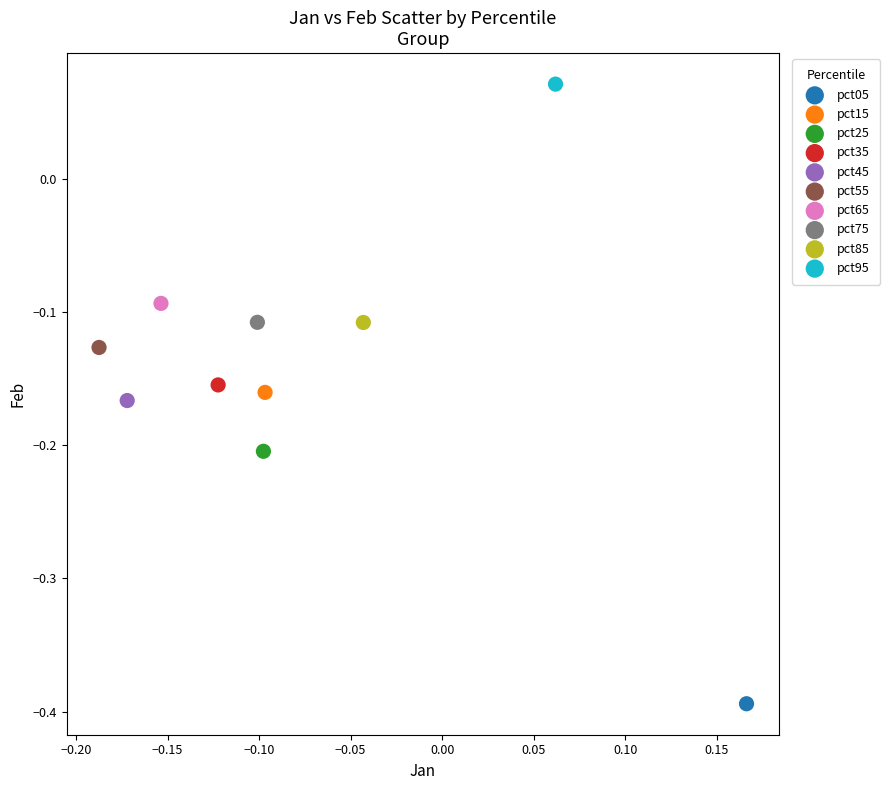

Which series contains the highest Y value?

pct95